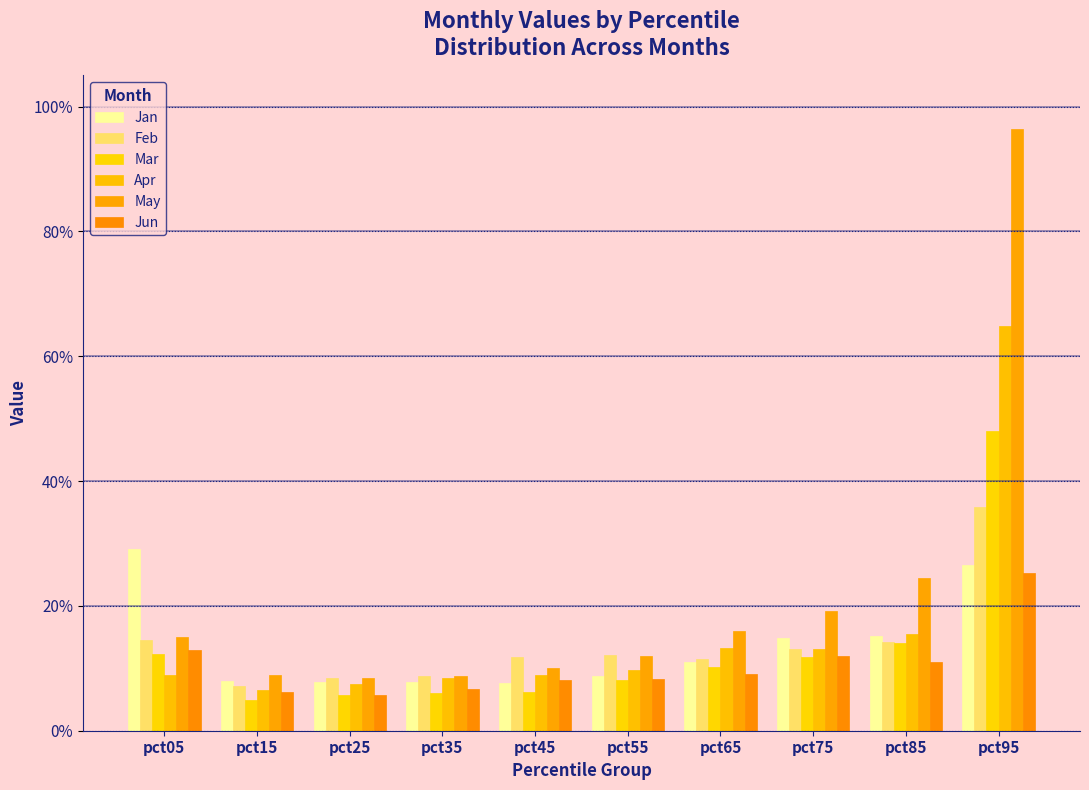

Are the bars horizontal?

No